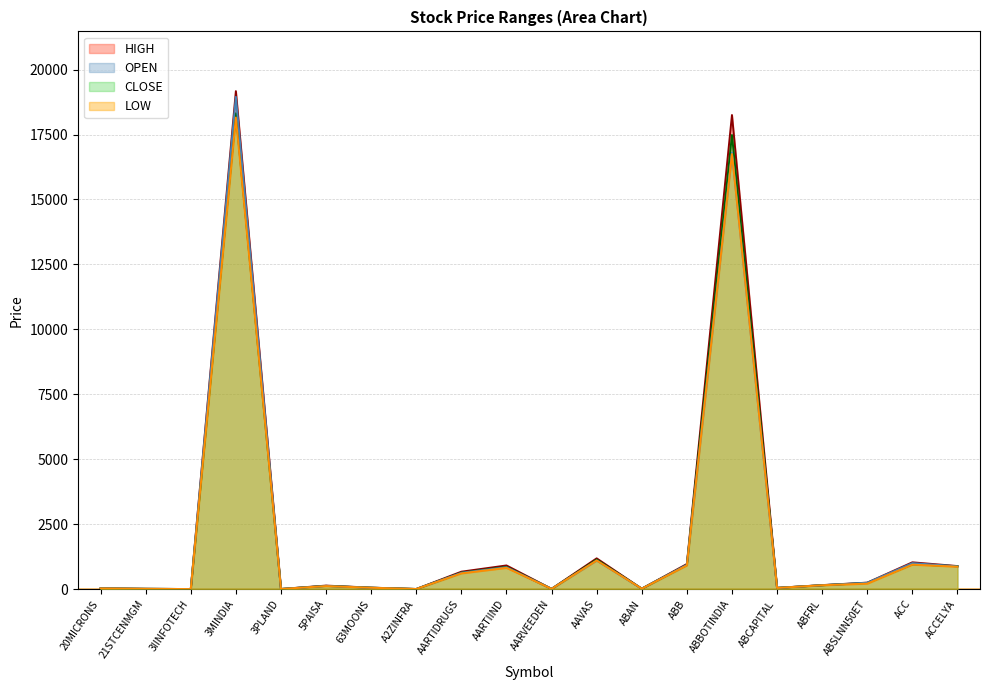

How many values in the CLOSE series are below 149?

10